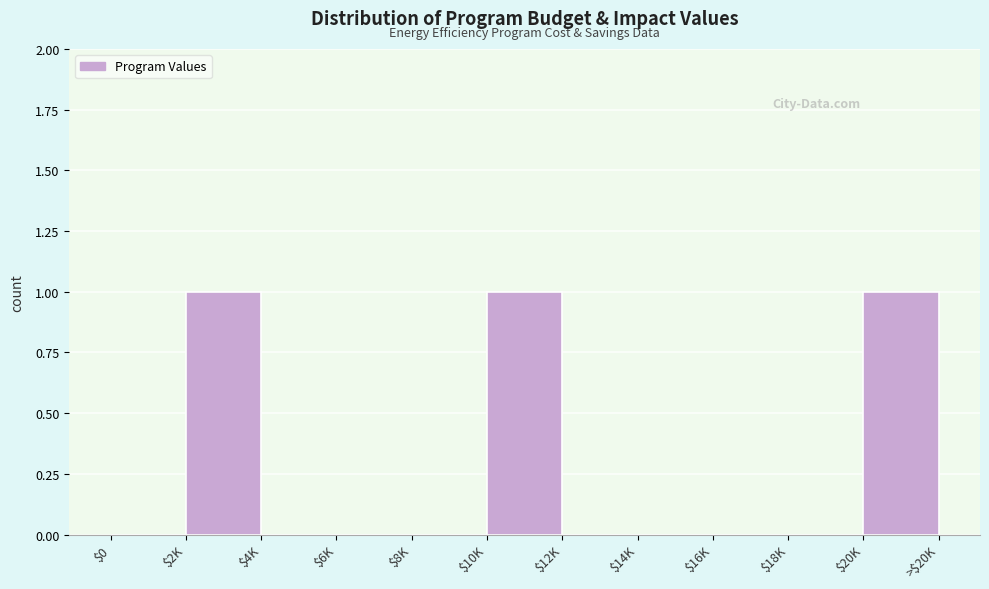

What is the sum of all values?

3